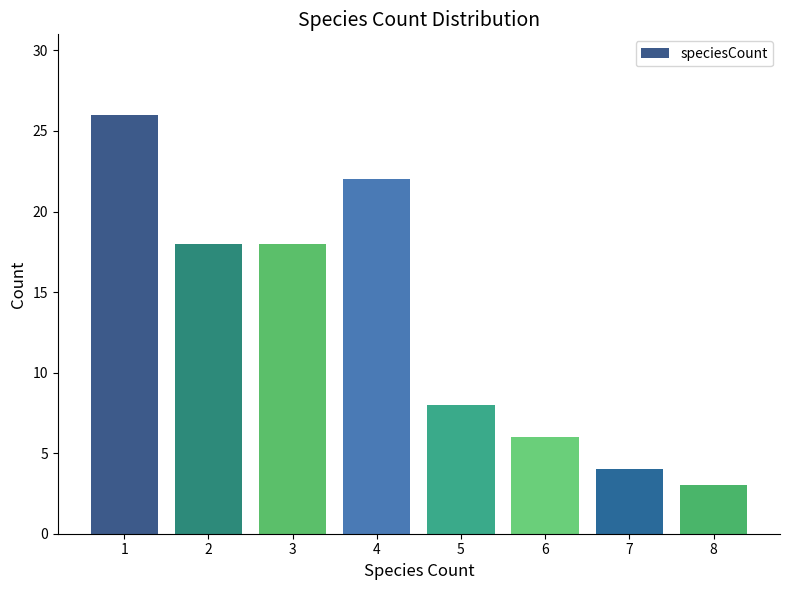

What is the difference between the values at 3 and 1?

8